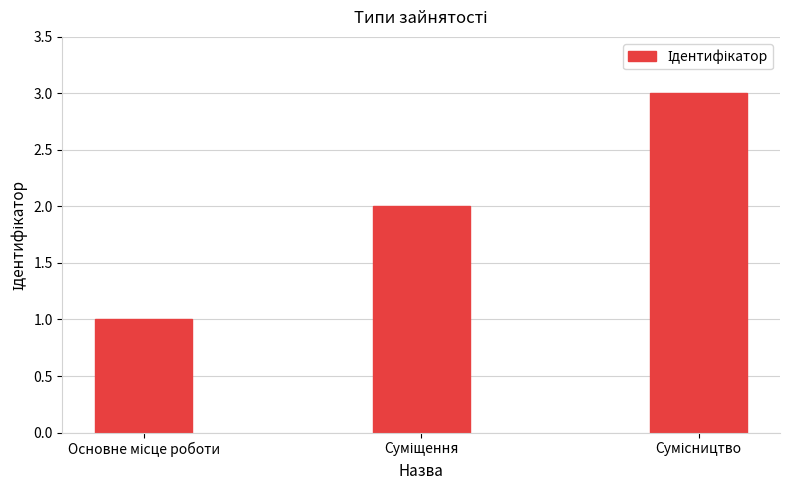

How many values are between 1 and 3?

3